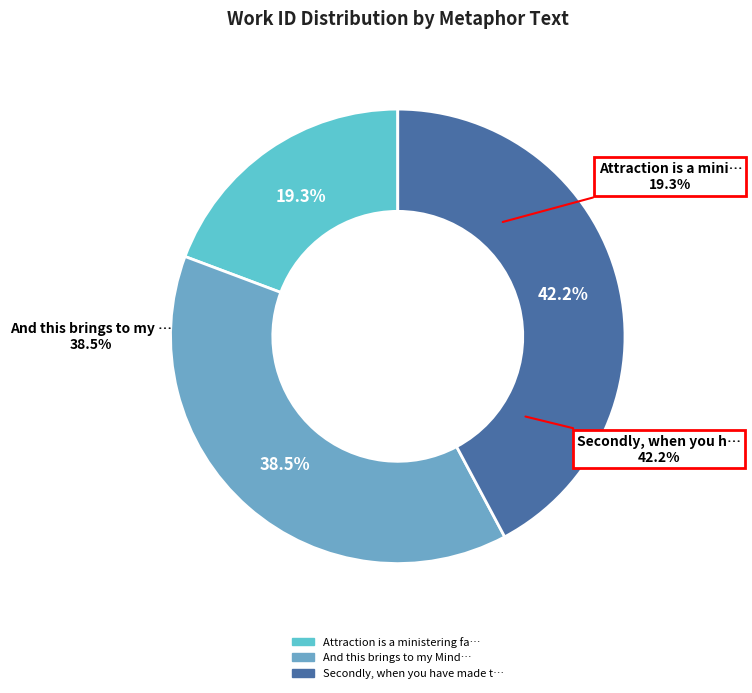

To the nearest percent, what percentage of the pie is Attraction is a ministering faculty?

19%